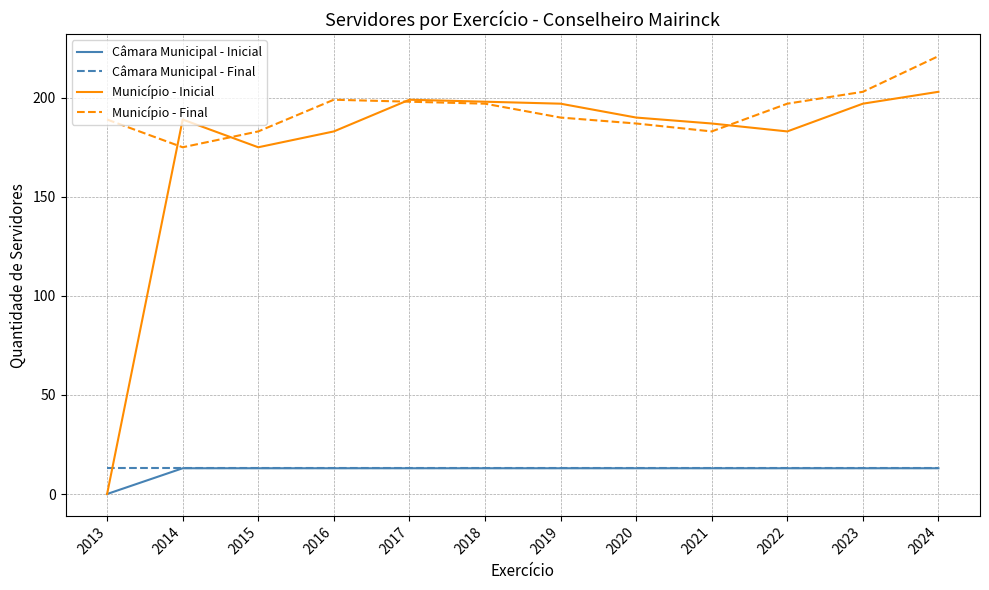

What is the highest value of the Município - Final series?

221